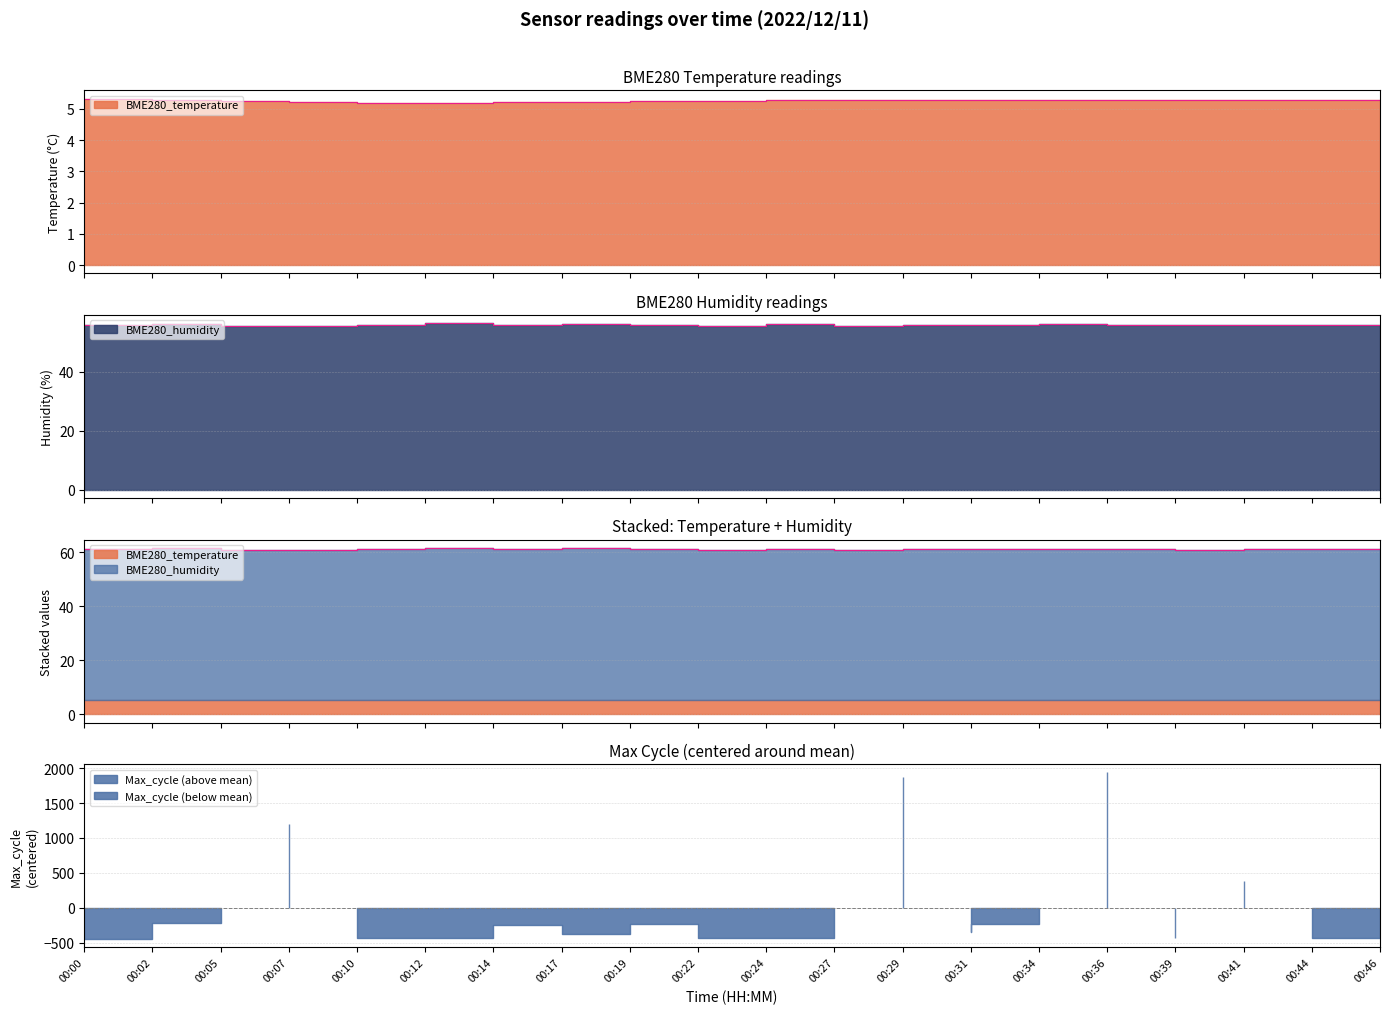

Does the chart have visible grid lines?

Yes